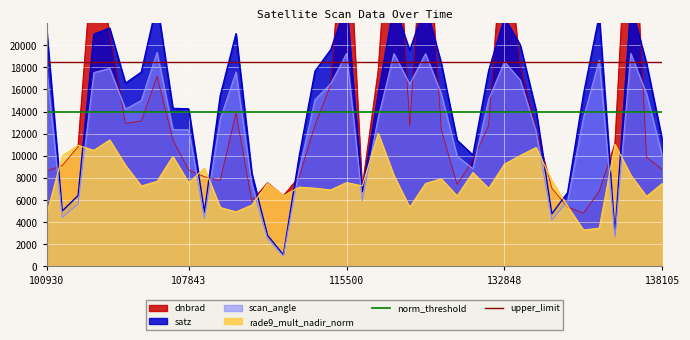

How many lines are shown in the chart?

2